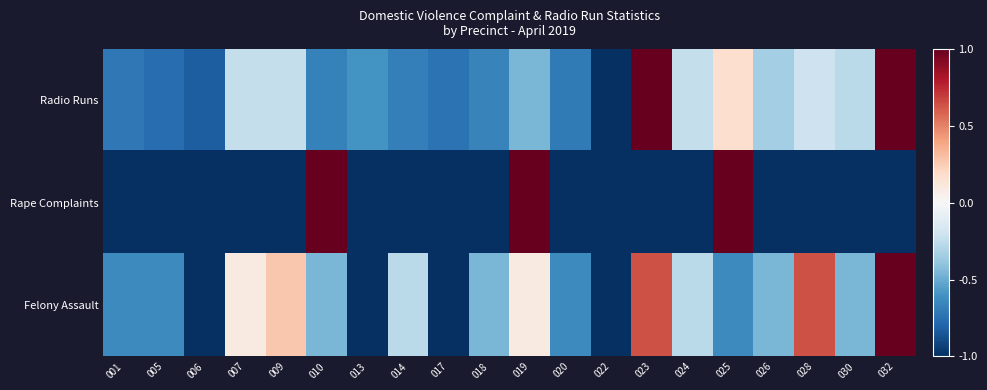

Rank the series by their maximum value, from highest to lowest.

Radio Runs, Rape Complaints, Felony Assault